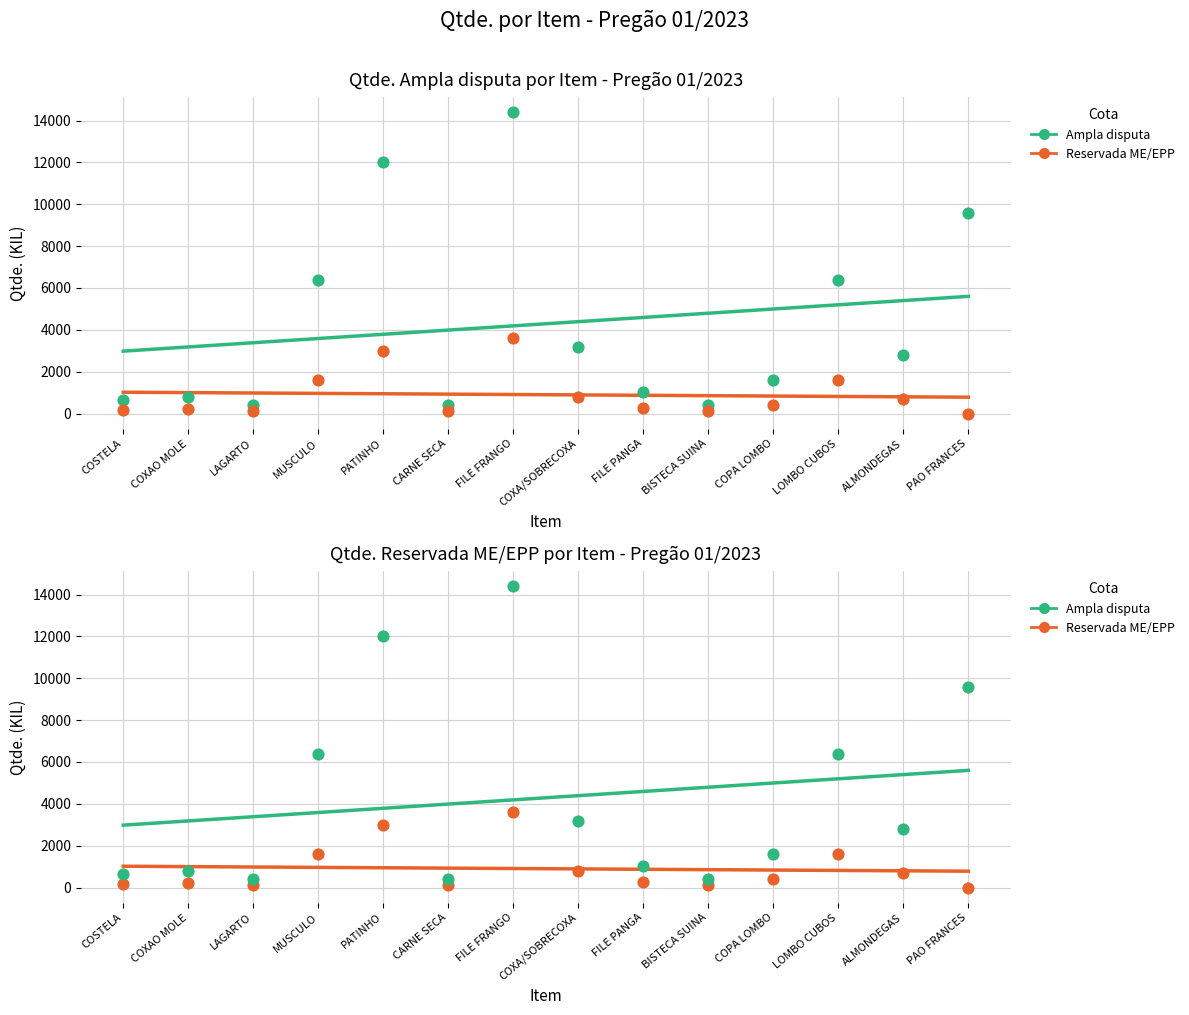

What is the total value across all series at COPA LOMBO?

2000